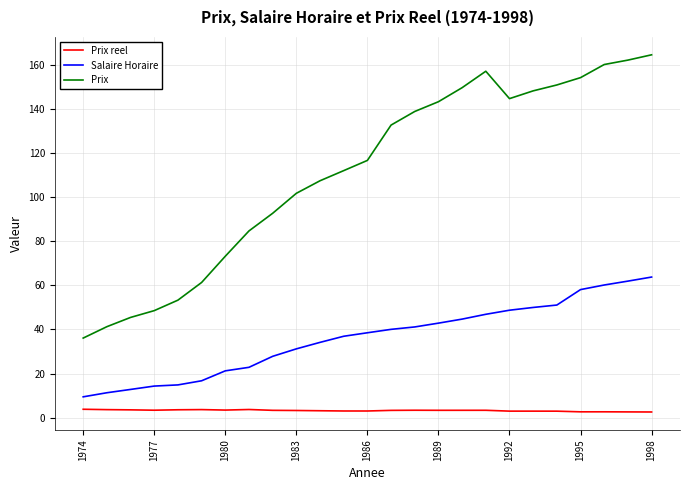

Rank the series by their average value, from lowest to highest.

Prix reel, Salaire Horaire, Prix